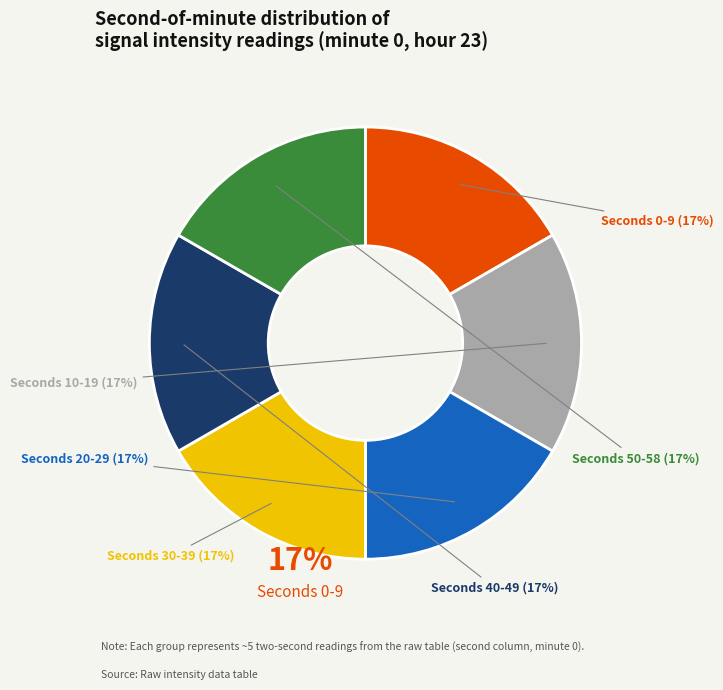

Is there any slice that represents more than half of the pie?

No